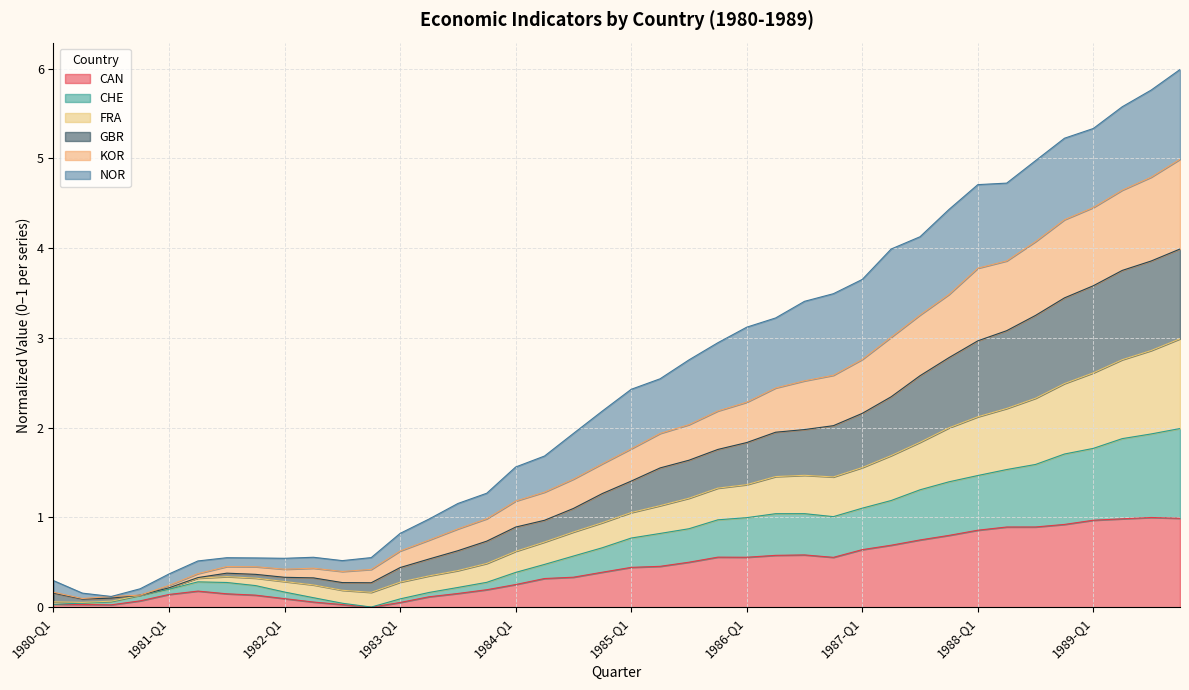

What is the spread (max minus min) of values at 1985-Q3?

2.3